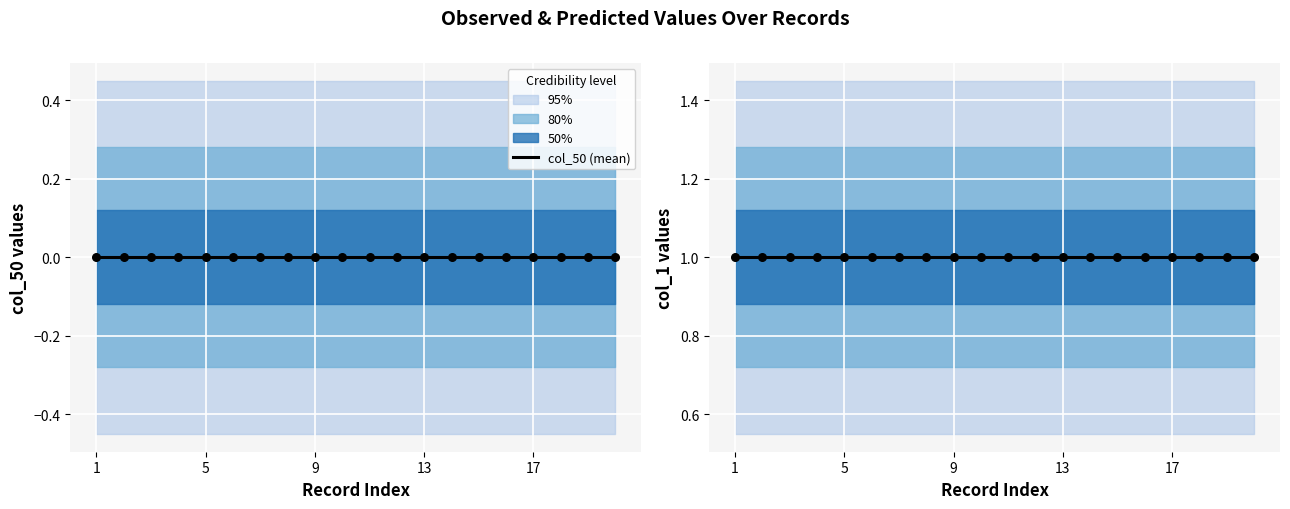

Which series has the largest total across all categories?

col_1 (mean)